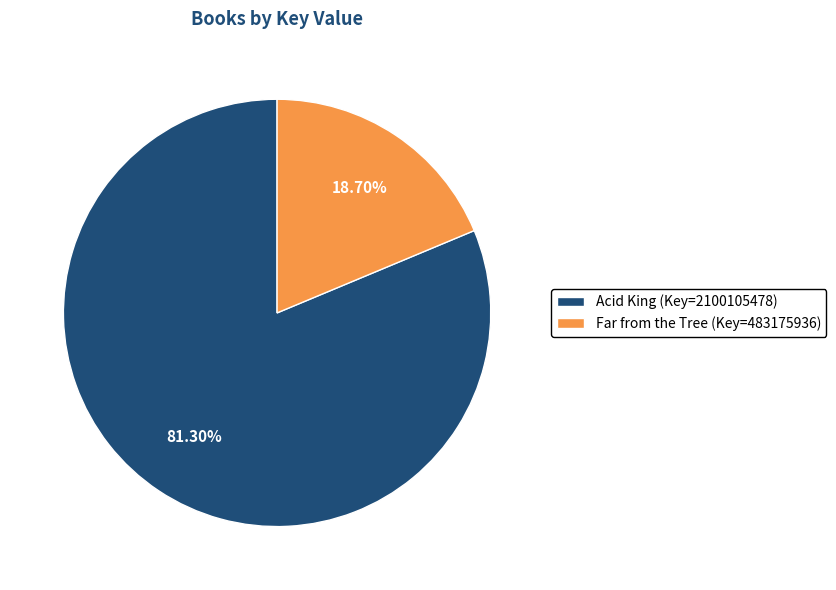

To the nearest percent, what percentage of the pie is Acid King?

81%